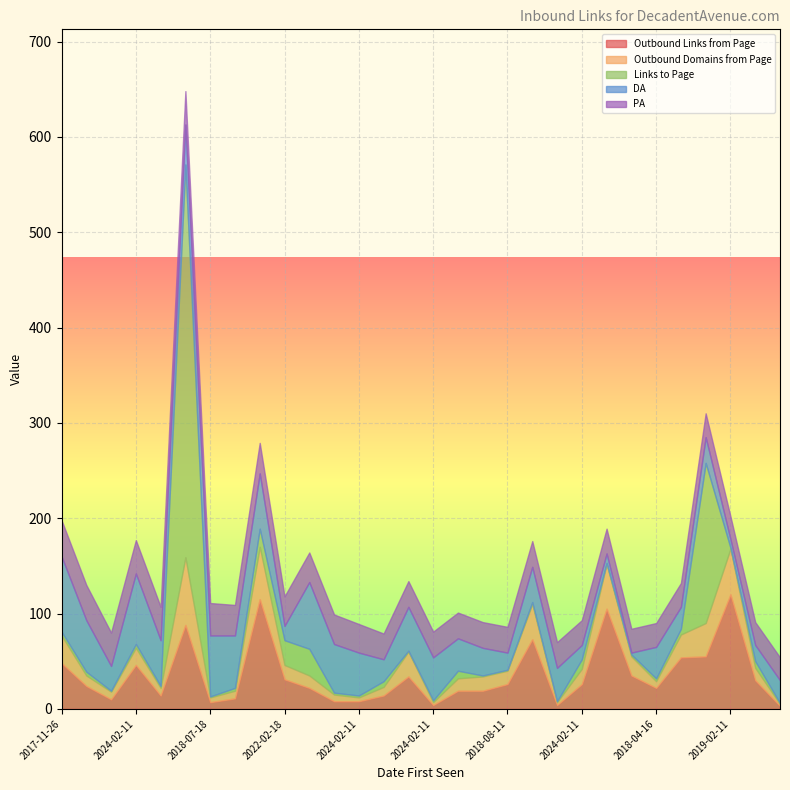

How many intersections are there between Outbound Links from Page and Links to Page?

6